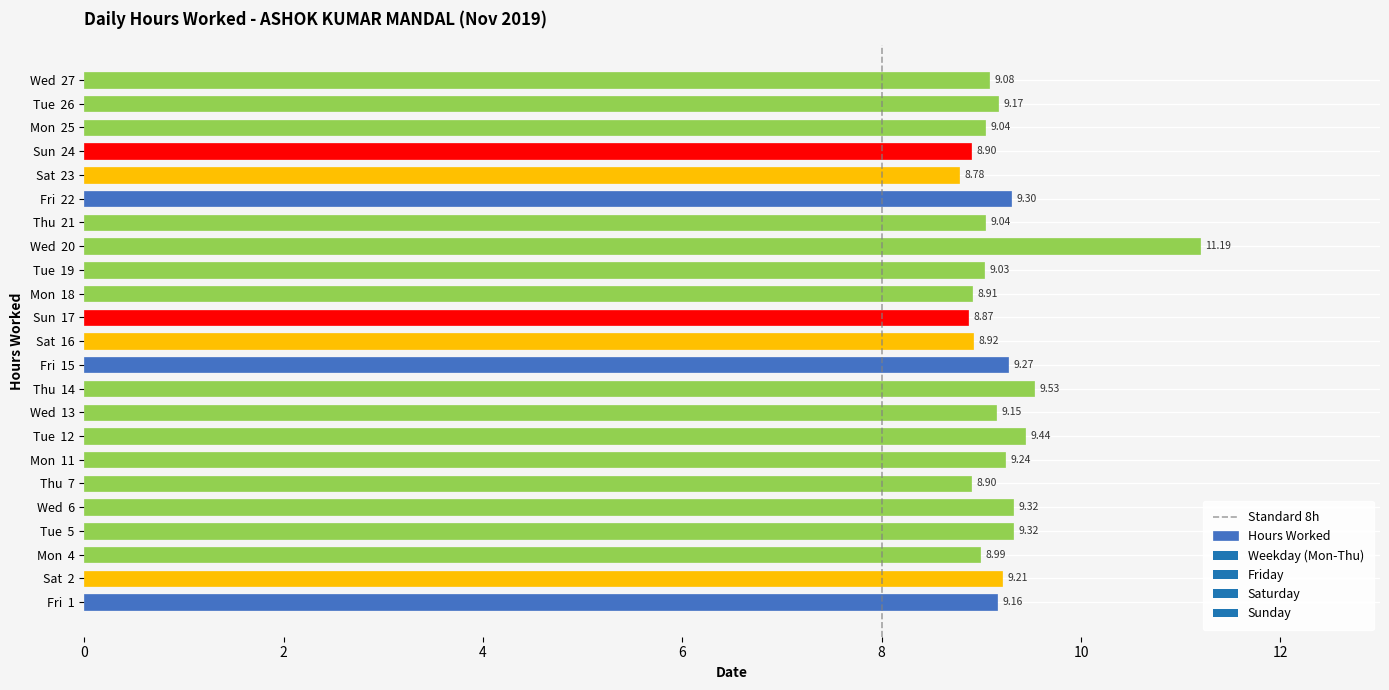

What is the sum of all values?

211.8